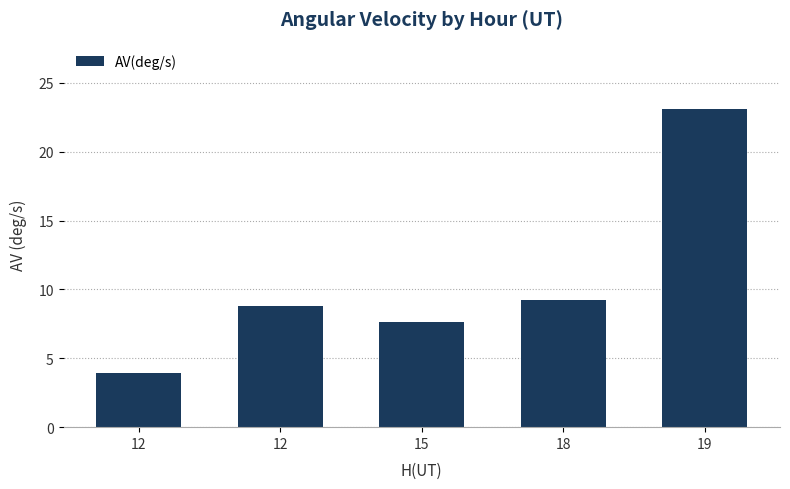

True or false: the data shows 14.7 at 12.

False